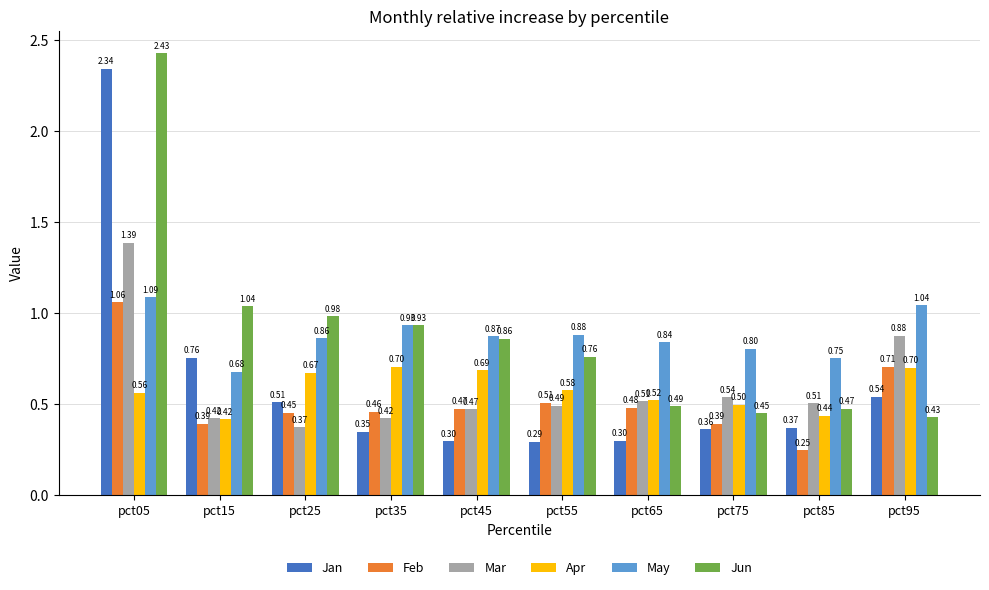

How many bars are there in each group?

6